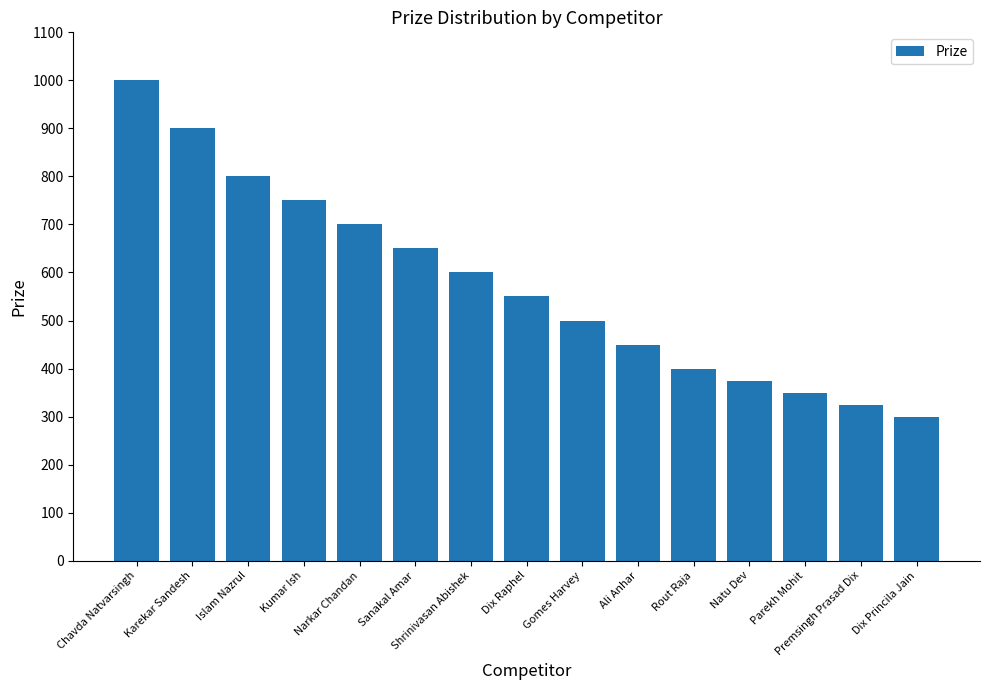

What is the minimum value shown in the chart?

300